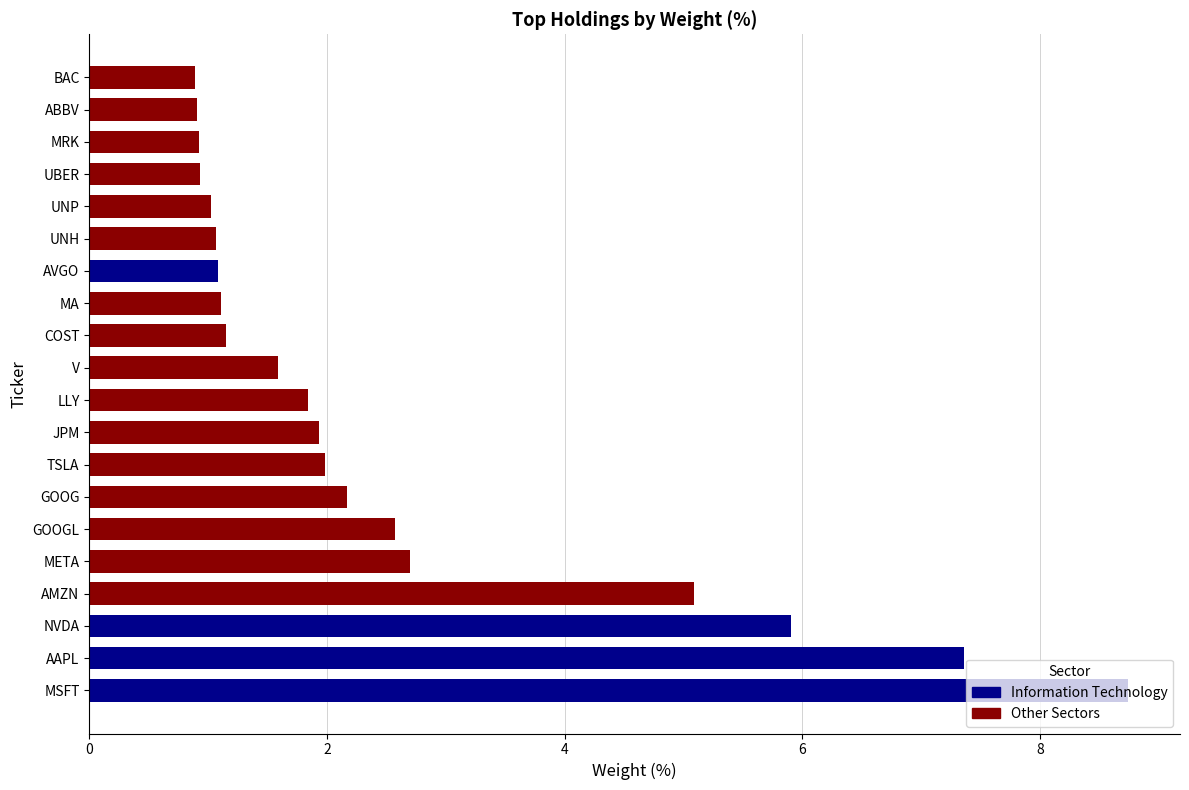

What is the change in value from V to ABBV?

-0.7